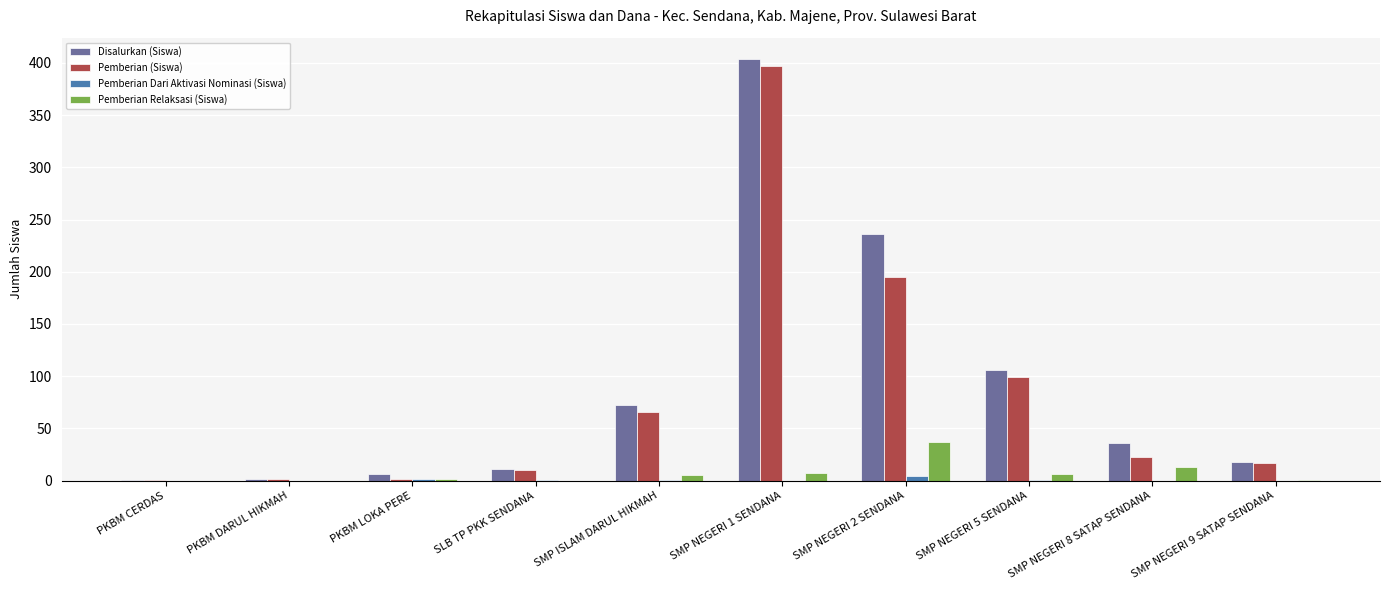

What is the sum of the Pemberian (Siswa) values at SMP NEGERI 9 SATAP SENDANA and SMP NEGERI 1 SENDANA?

414